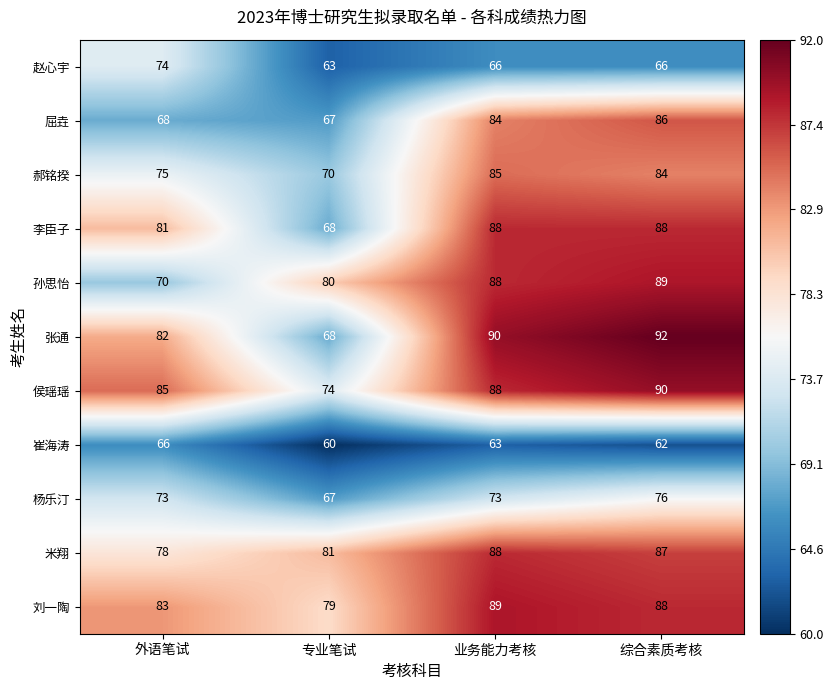

At which label does 郝铭揆 first exceed 84?

业务能力考核